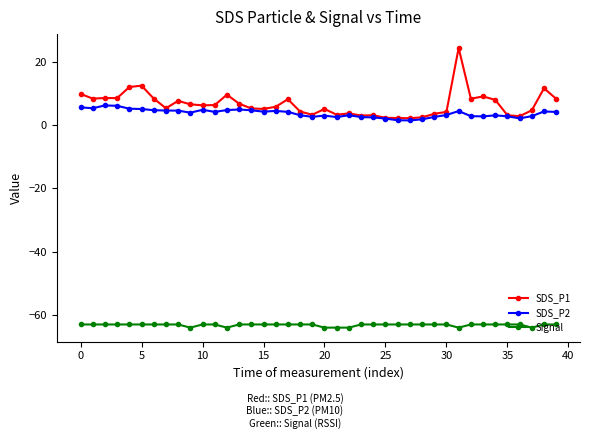

What is the difference between the second highest and second lowest values in the SDS_P2 series?

4.6